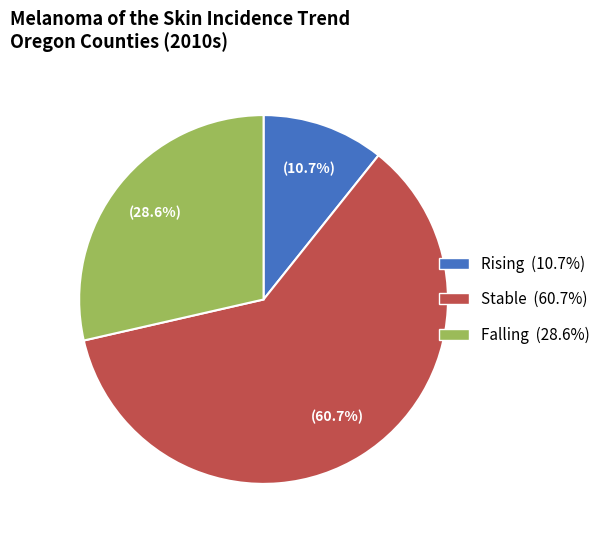

How many slices are in this pie chart?

3